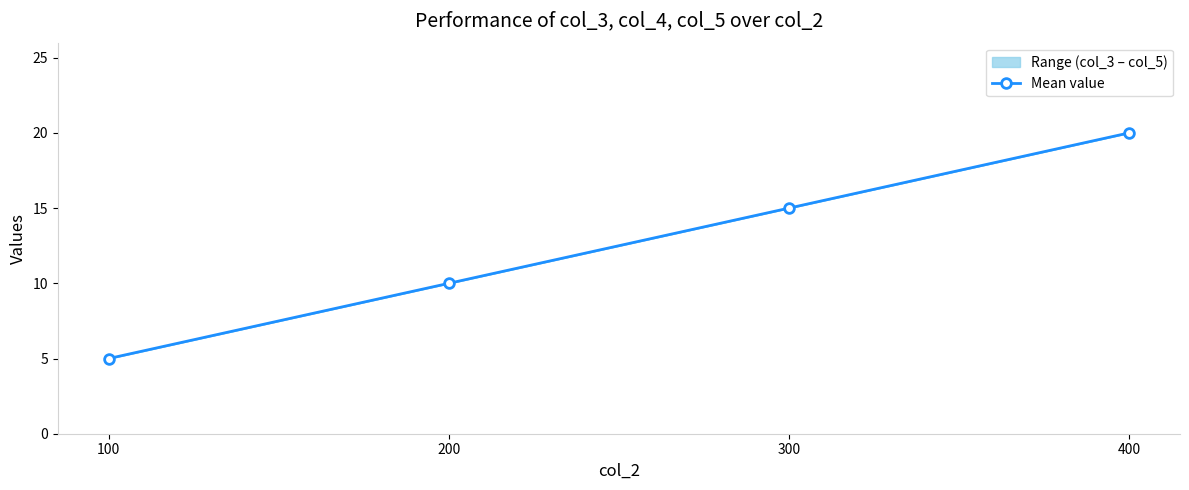

What is the value of the 1st point from the left?

5